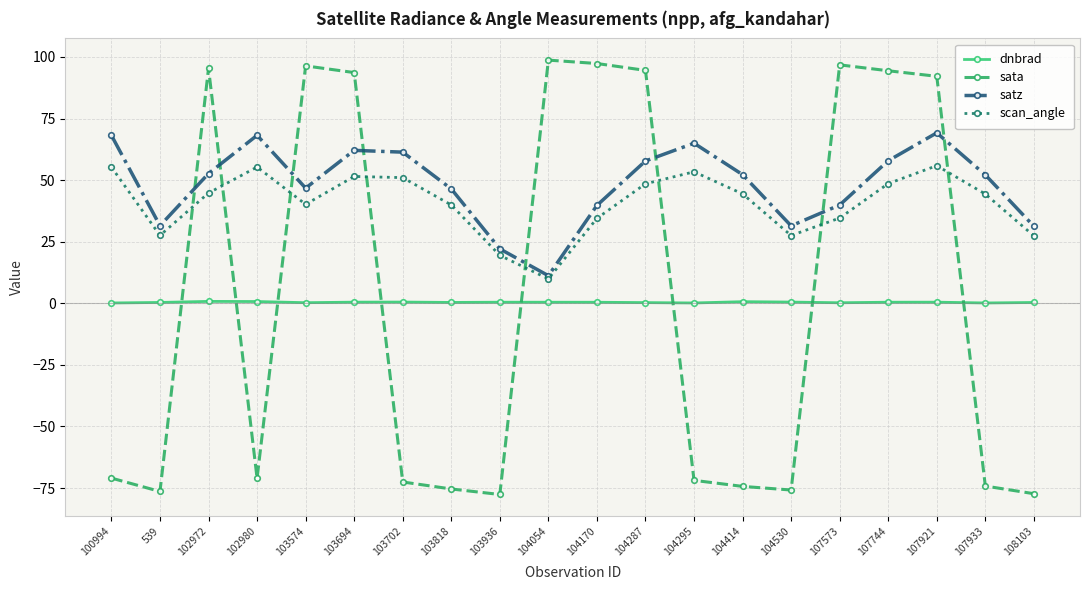

What is the average value of the scan_angle series?

40.7